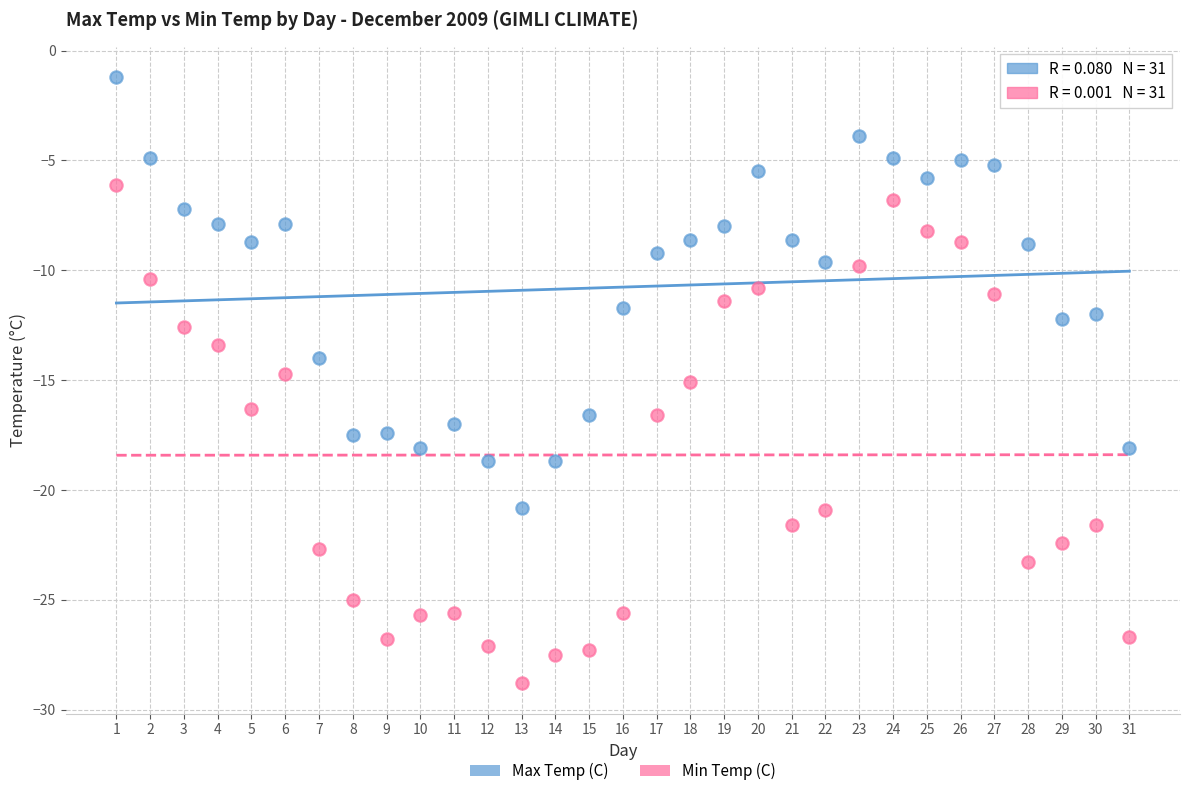

Which series contains the lowest Y value?

Min Temp (C)